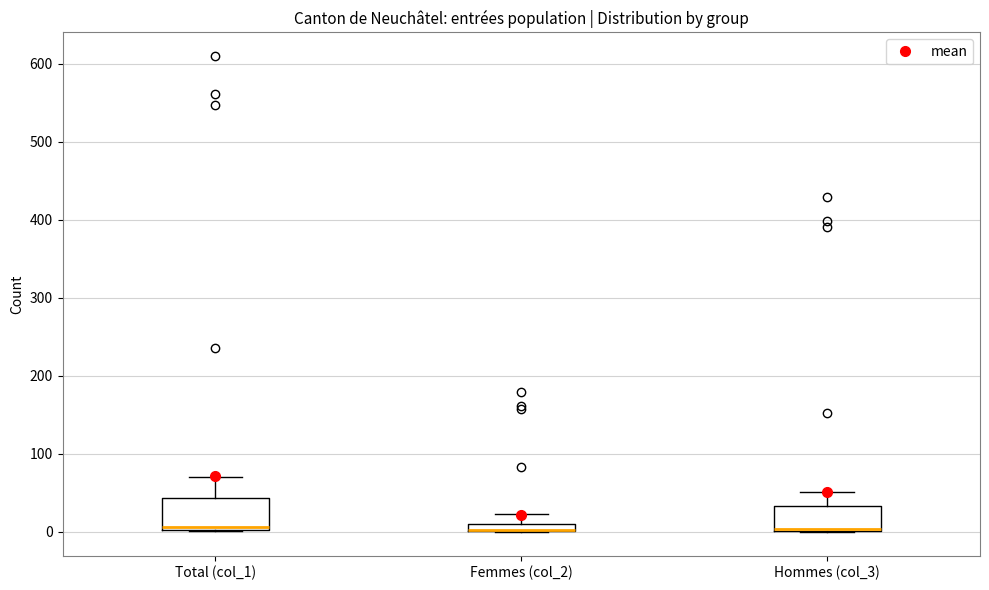

Where is the lower edge of the box for Hommes (col_3) on the y-axis? The values are not printed on the chart, so give them approximately, as read against the axis.

0